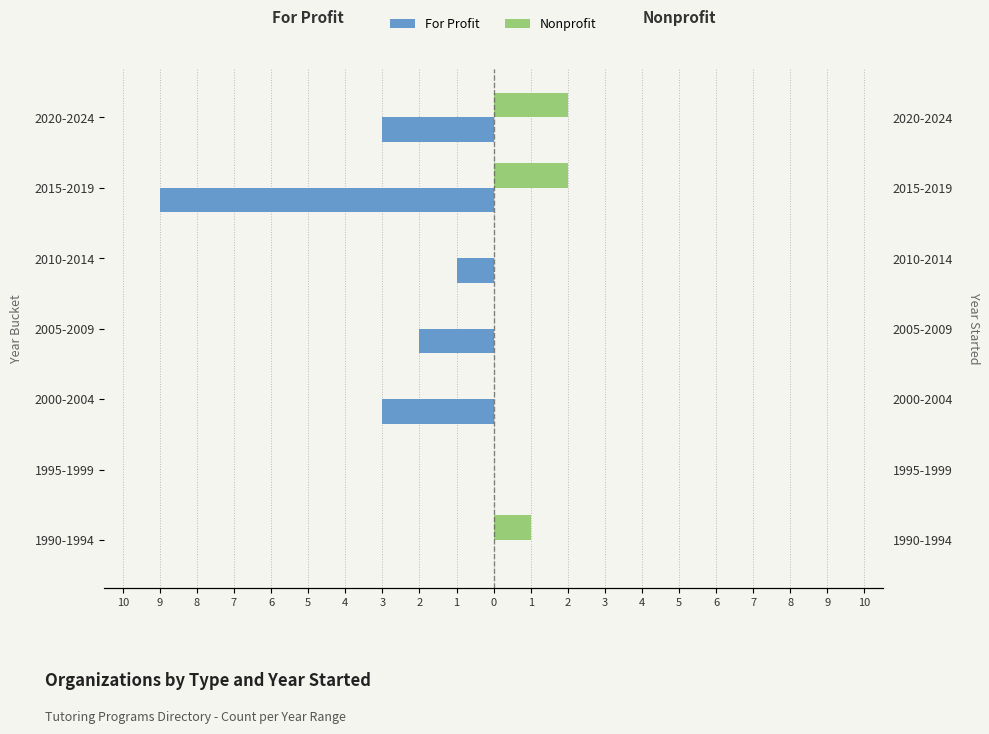

What is the average value of the Nonprofit series?

1